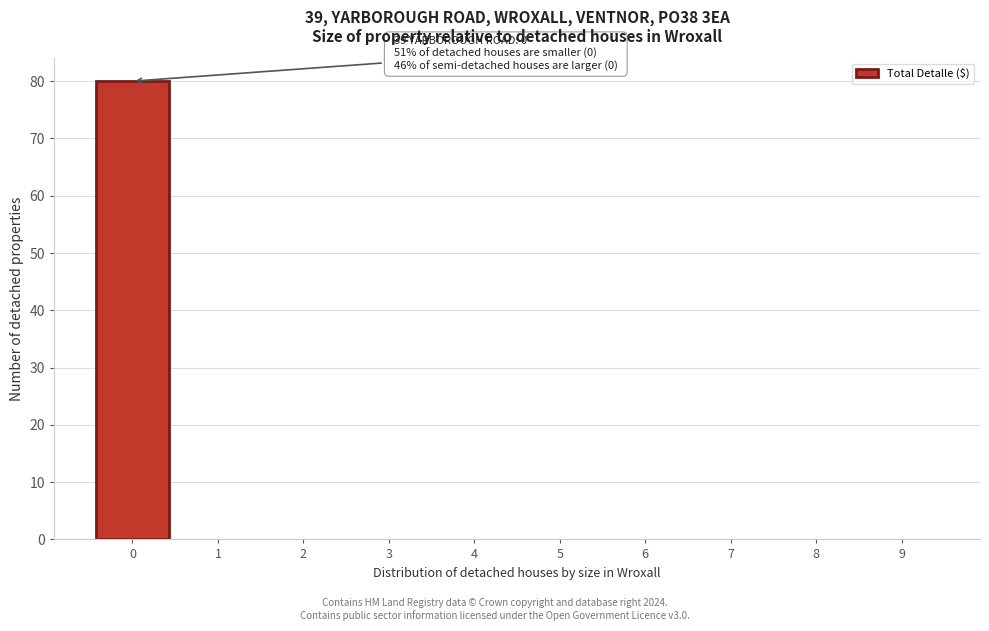

Reading right to left, transcribe all the data shown in this chart.

9=0	8=0	7=0	6=0	5=0	4=0	3=0	2=0	1=0	0=80